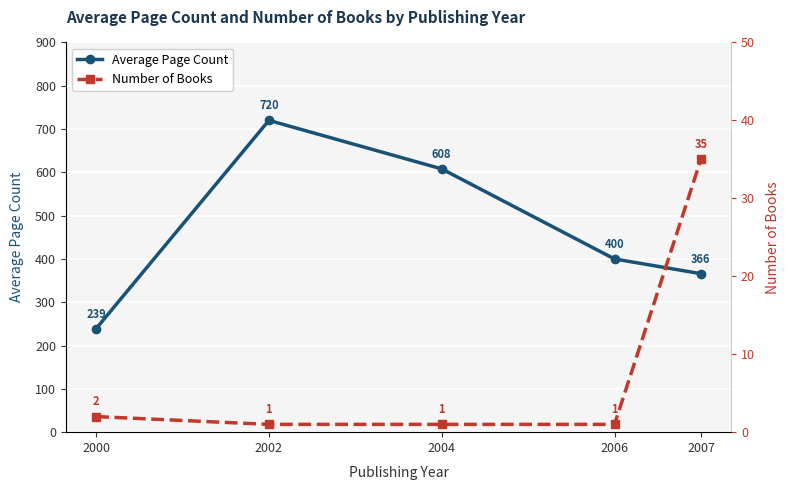

True or false: Average Page Count and Number of Books intersect in this chart.

False